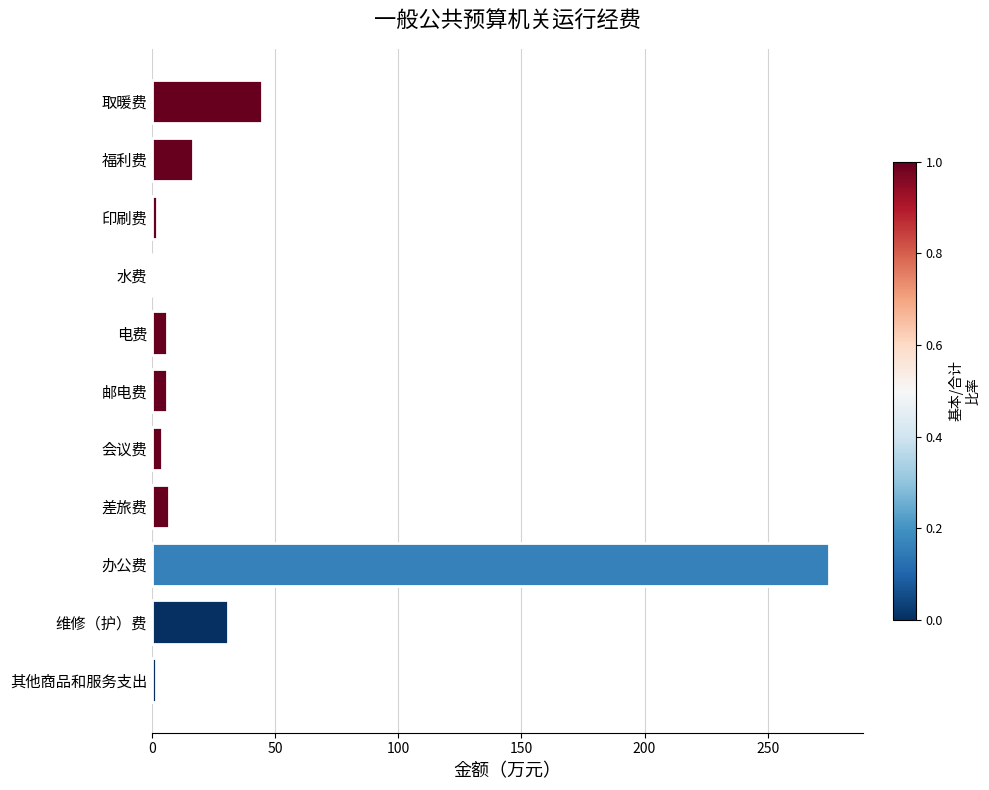

What is the maximum value shown in the chart?

274.9